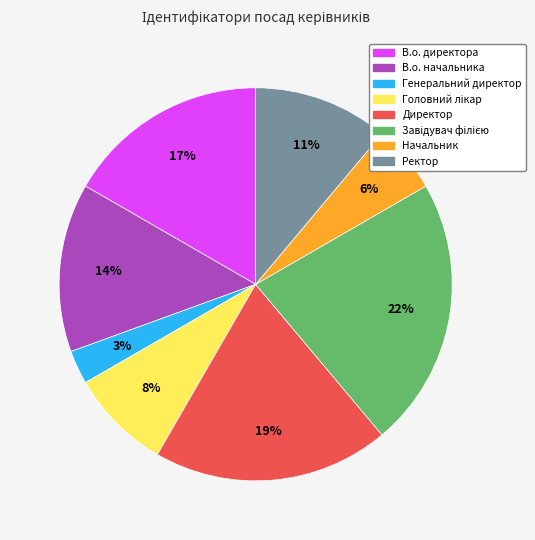

To the nearest percent, what is the difference between the largest and smallest slice percentages?

19%